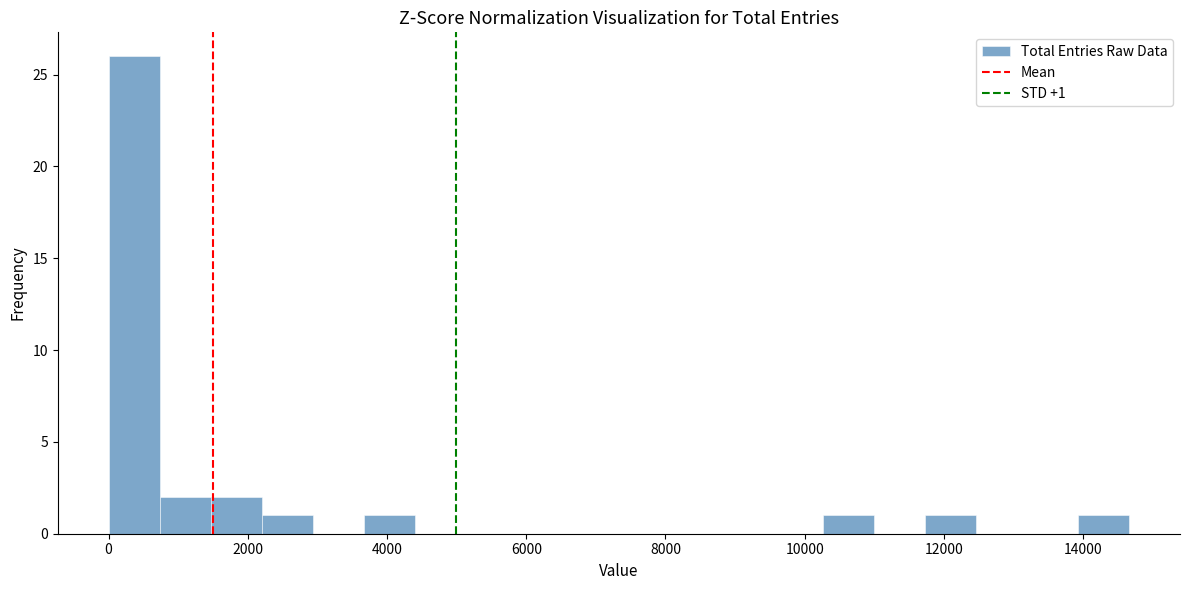

Read against the x-axis, roughly where is the centre of the tallest bar?

400